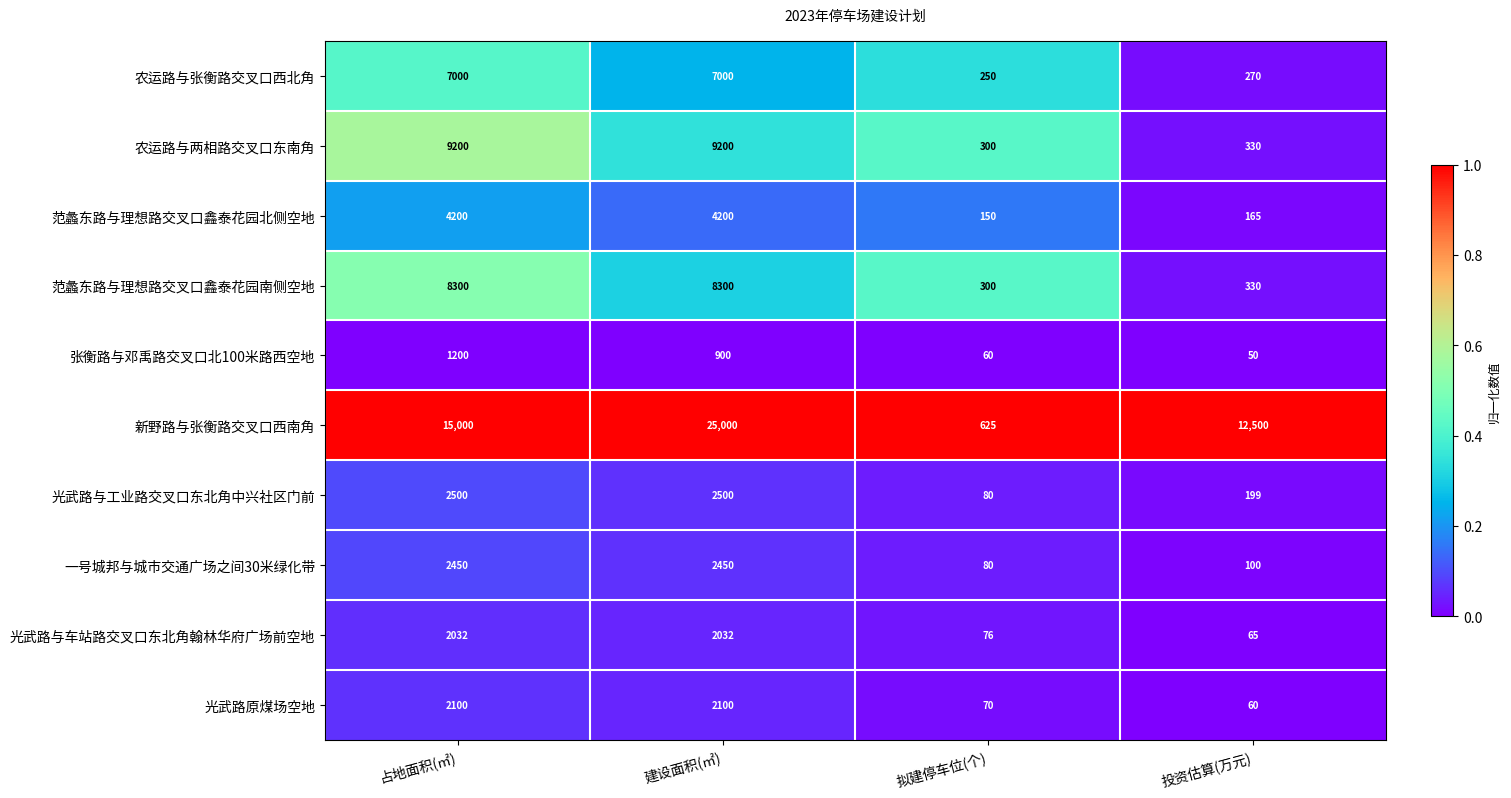

Rank the series by their maximum value, from highest to lowest.

新野路与张衡路交叉口西南角, 农运路与两相路交叉口东南角, 范蠡东路与理想路交叉口鑫泰花园南侧空地, 农运路与张衡路交叉口西北角, 范蠡东路与理想路交叉口鑫泰花园北侧空地, 光武路与工业路交叉口东北角中兴社区门前, 一号城邦与城市交通广场之间30米绿化带, 光武路原煤场空地, 光武路与车站路交叉口东北角翰林华府广场前空地, 张衡路与邓禹路交叉口北100米路西空地